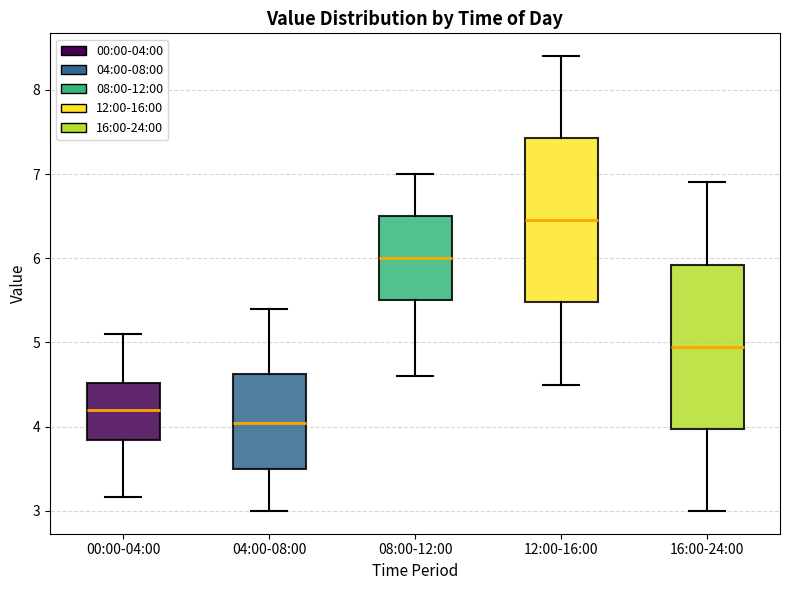

Which box's median line is the lowest?

04:00-08:00